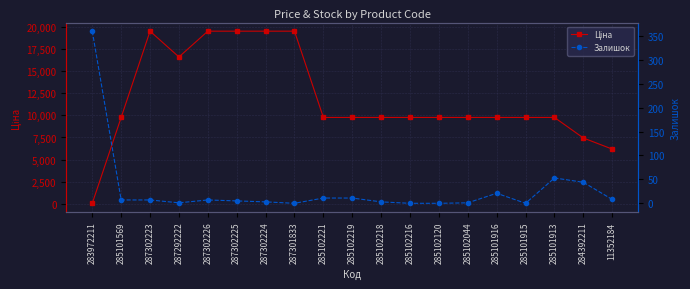

At which label is Ціна closest to 9798?

285101569